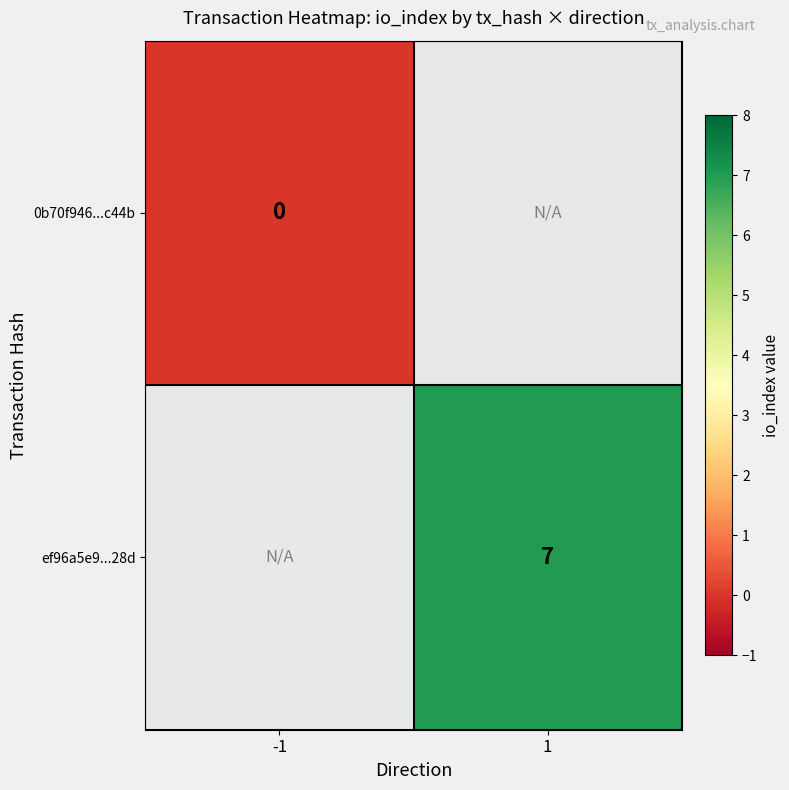

Count the number of data series in this chart.

2